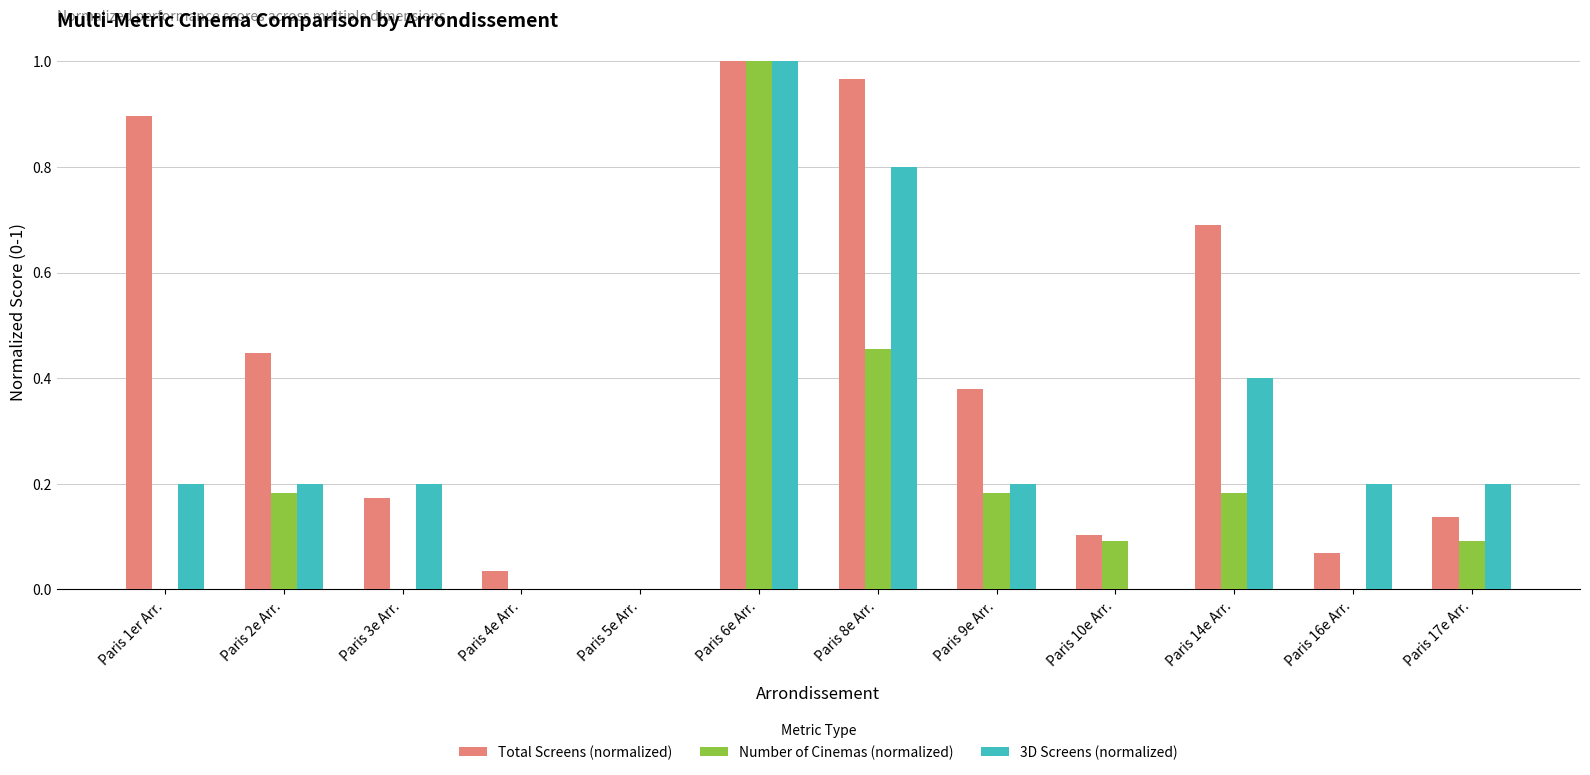

Which series changed the most between Paris 6e Arr. and Paris 9e Arr.?

Number of Cinemas (normalized)